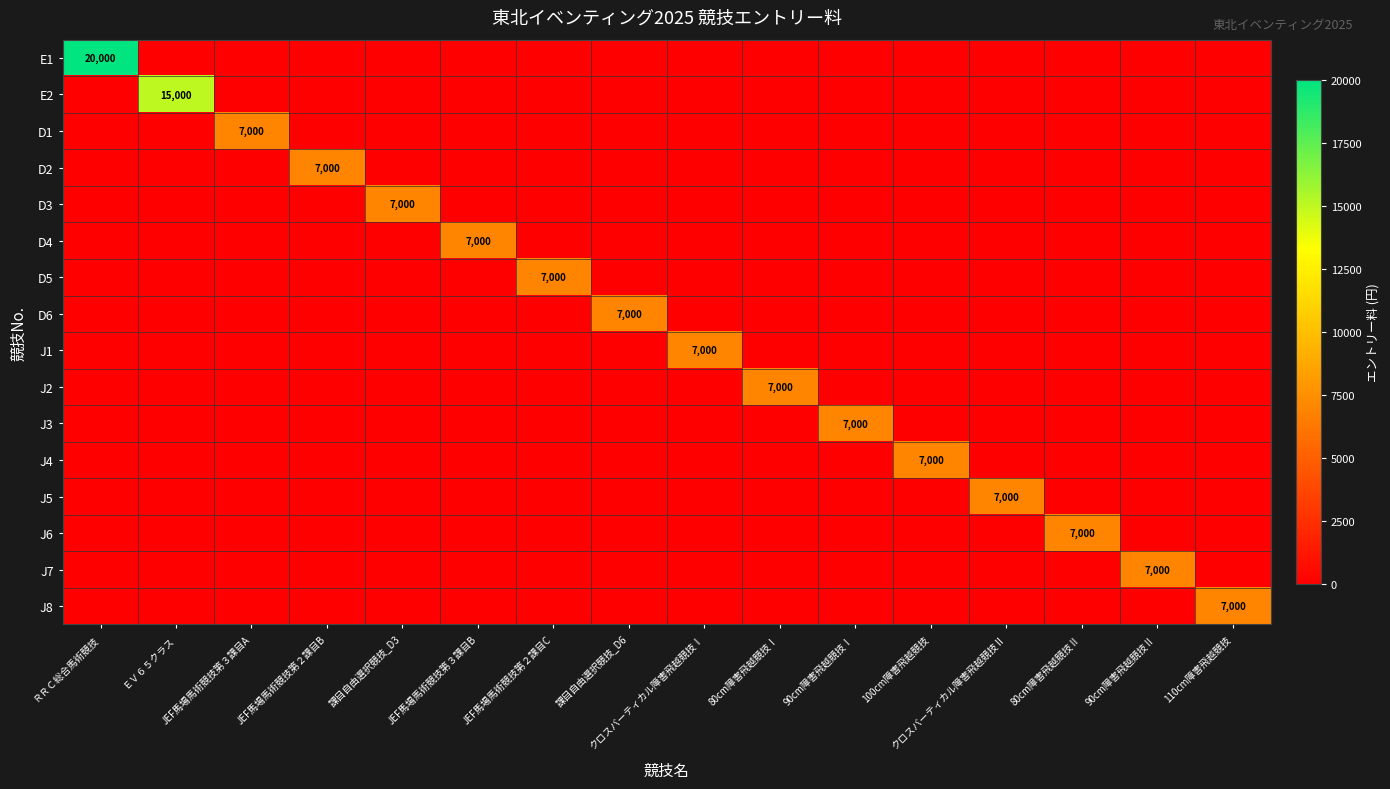

The J3 series shows 7000 at 90cm障害飛越競技Ⅰ. True or false?

True